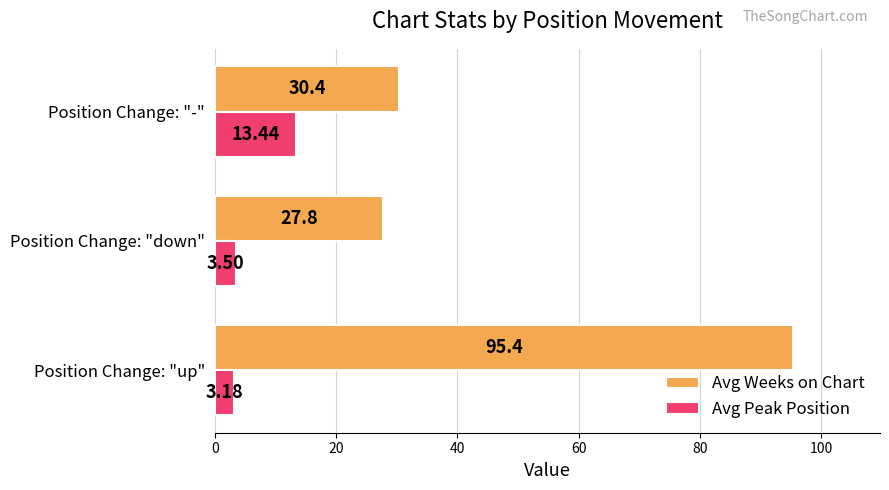

Rank the categories by Avg Weeks on Chart value from highest to lowest.

Position Change: "up", Position Change: "-", Position Change: "down"